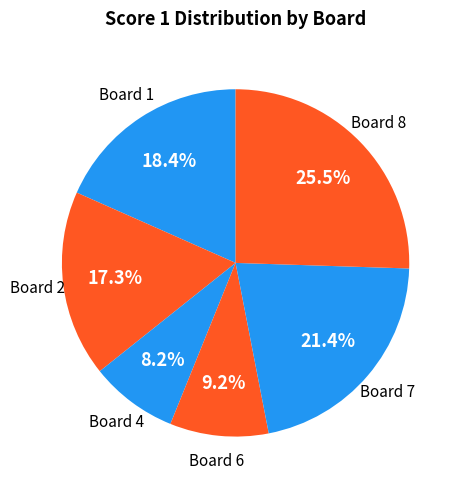

How many slices are in this pie chart?

6